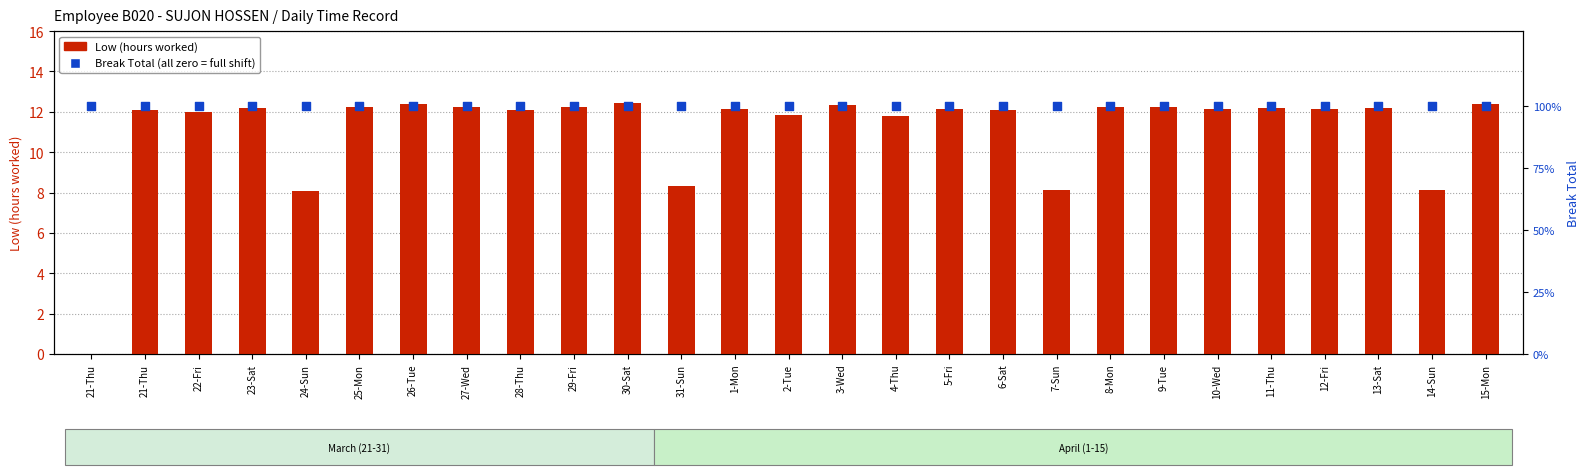

Is the value of Low (hours worked) at 24-Sun greater than the value of Break Total (0=full shift) at 2-Tue?

No